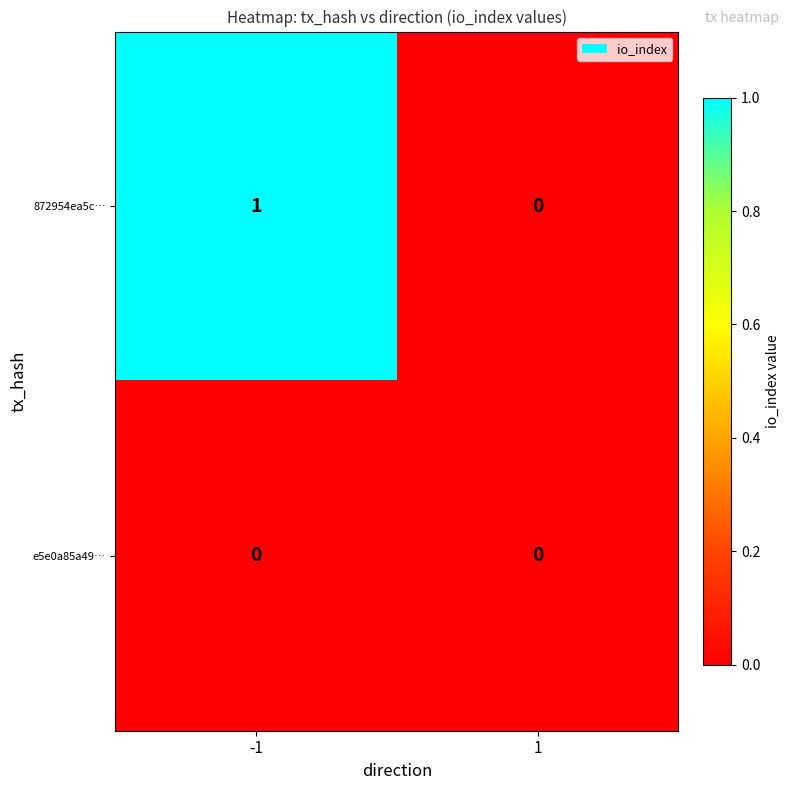

Rank the series by their average value, from lowest to highest.

e5e0a85a49…, 872954ea5c…